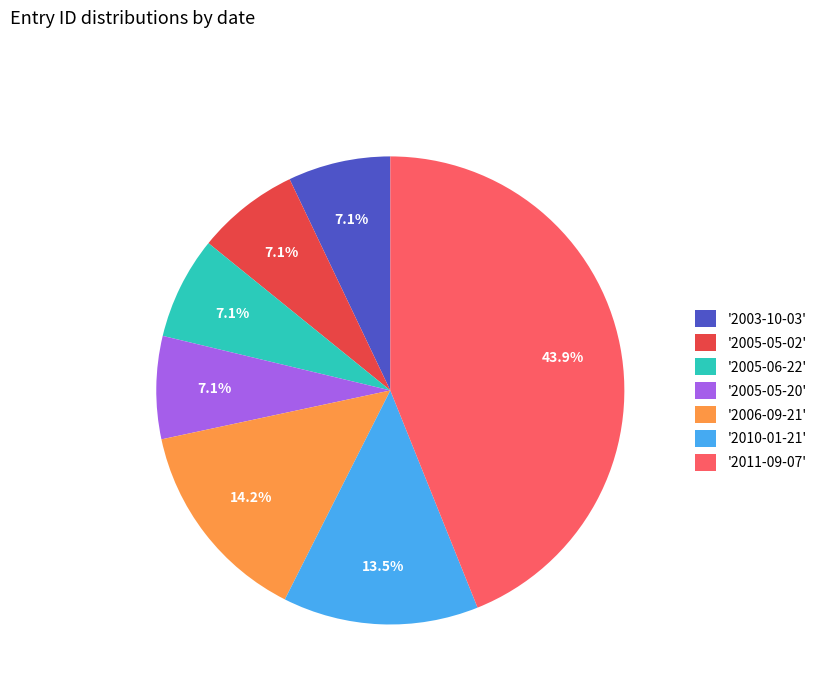

Do '2005-06-22' and '2006-09-21' together represent more than half of the pie?

No